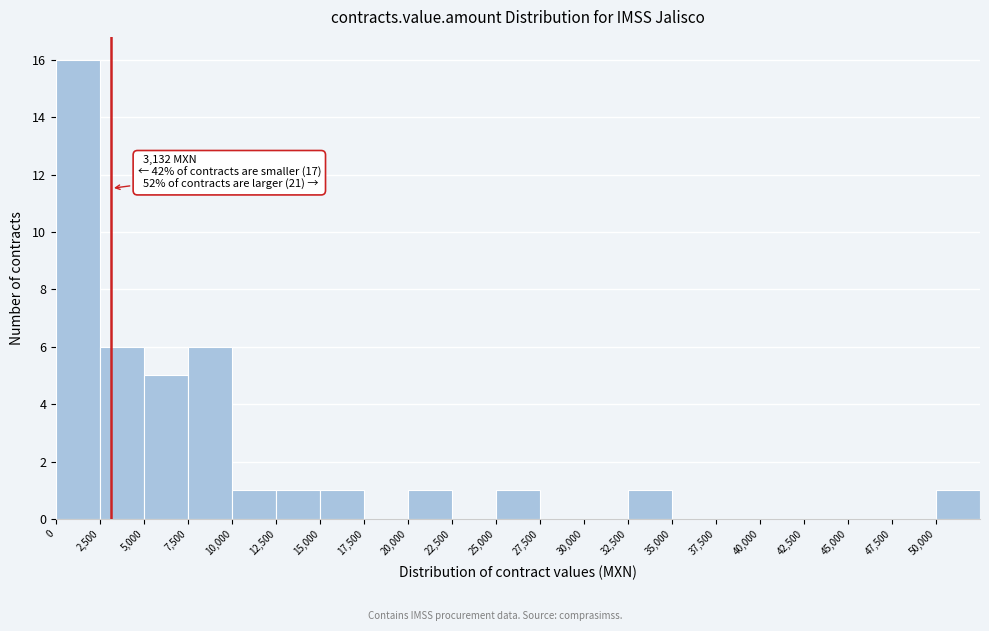

Which range on the x-axis has the tallest bar?

0 to 2500